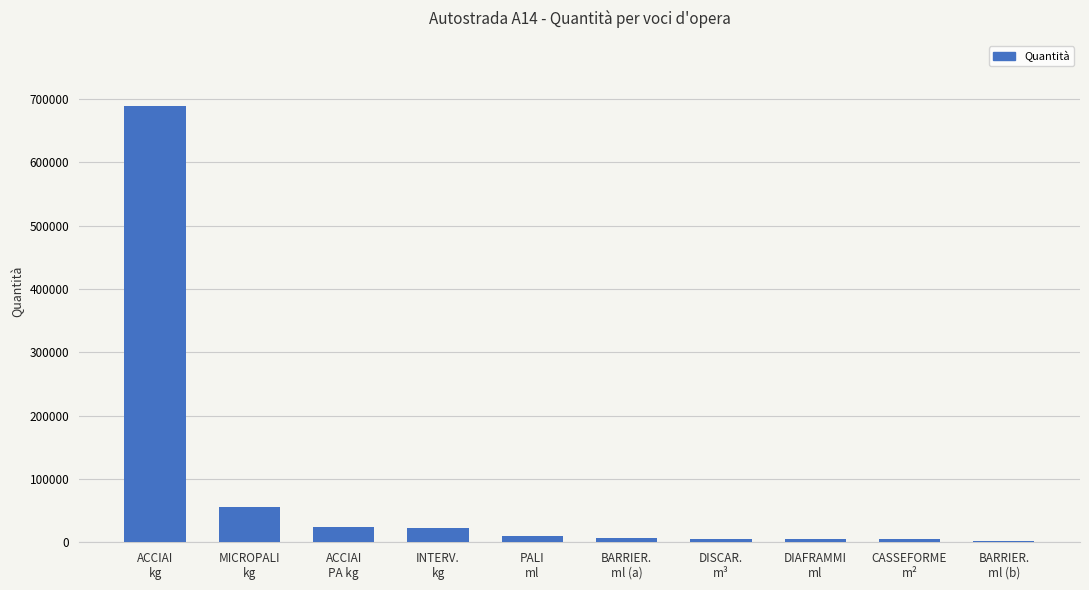

What is the sum of all values?

825348.7